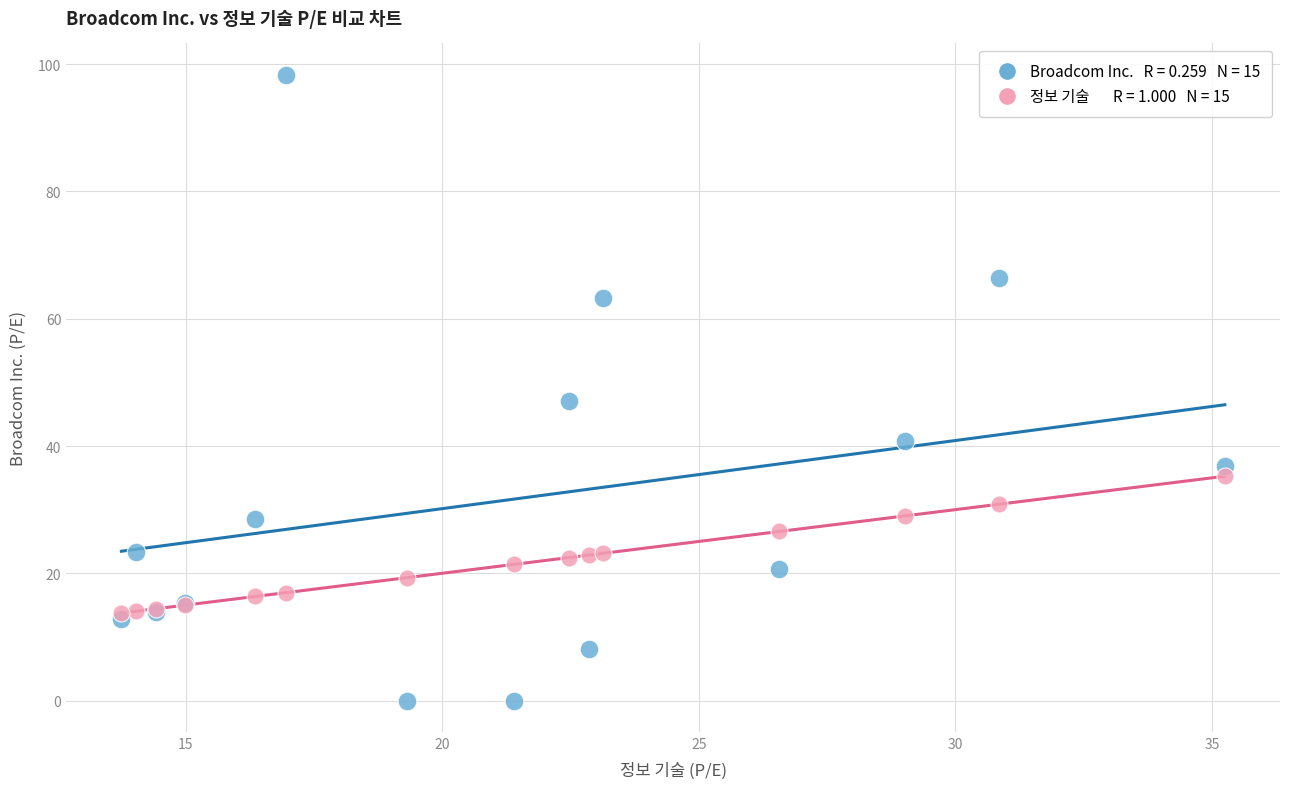

Across all series, what Y value is closest to 49?

47.1